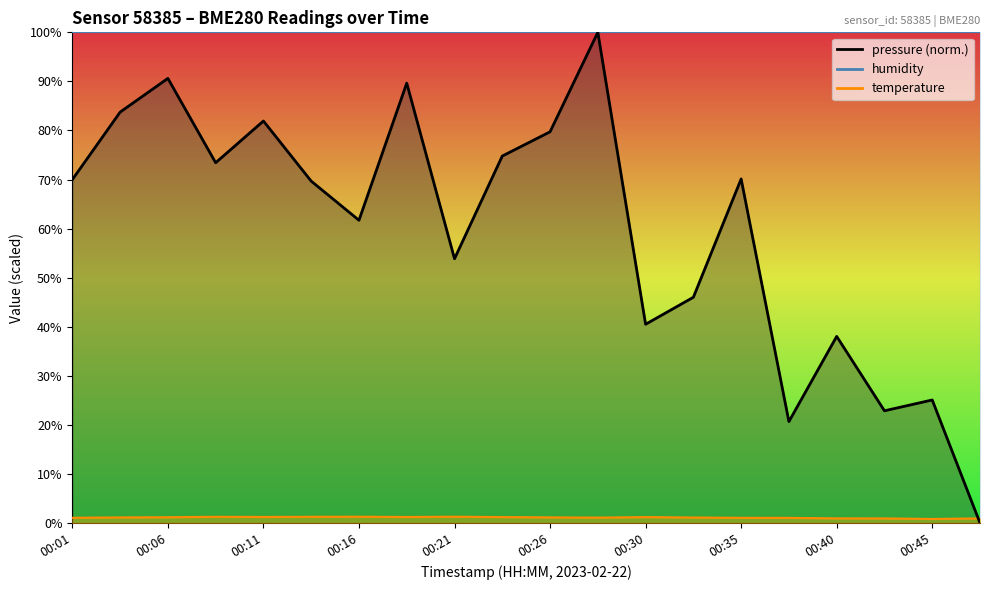

List the labels in order of pressure value, largest first.

00:28, 00:06, 00:18, 00:04, 00:11, 00:26, 00:23, 00:08, 00:35, 00:01, 00:13, 00:16, 00:21, 00:33, 00:30, 00:40, 00:45, 00:43, 00:38, 00:48